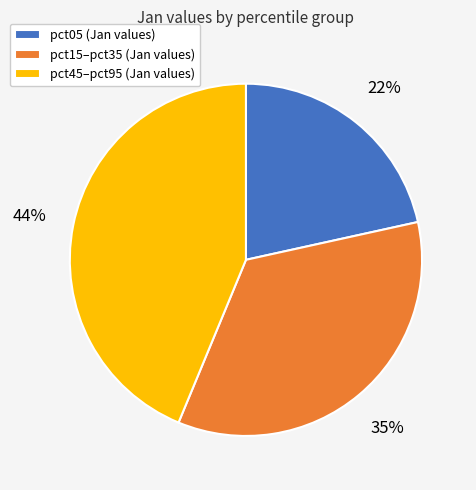

Which slice is the largest?

pct45–pct95 (Jan values)